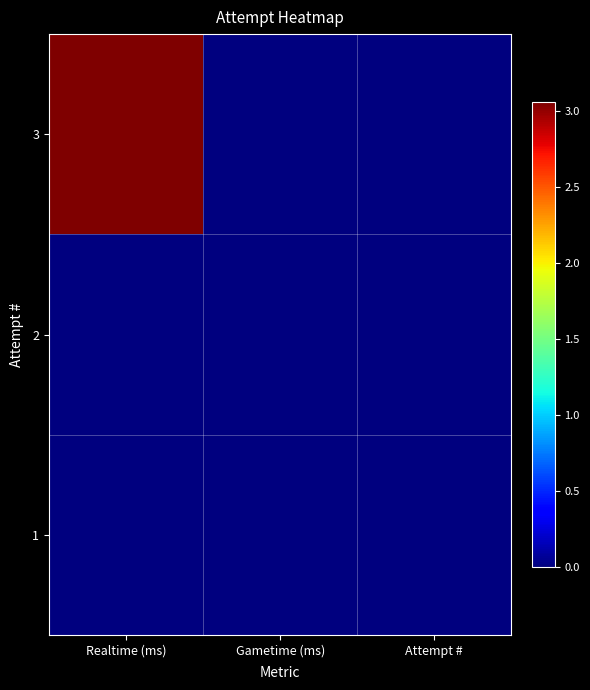

How many distinct data groups are displayed?

3